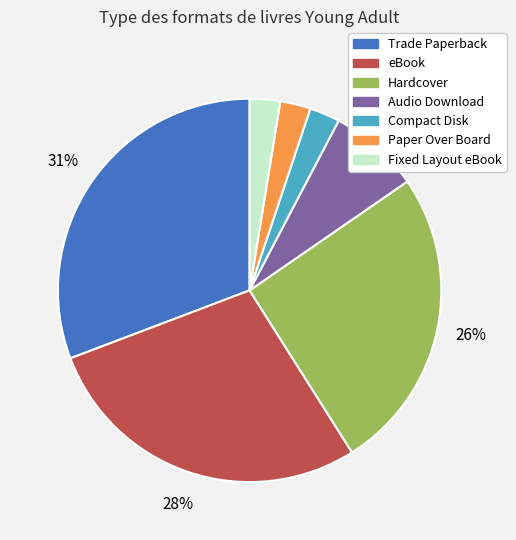

Is there any slice that represents more than half of the pie?

No